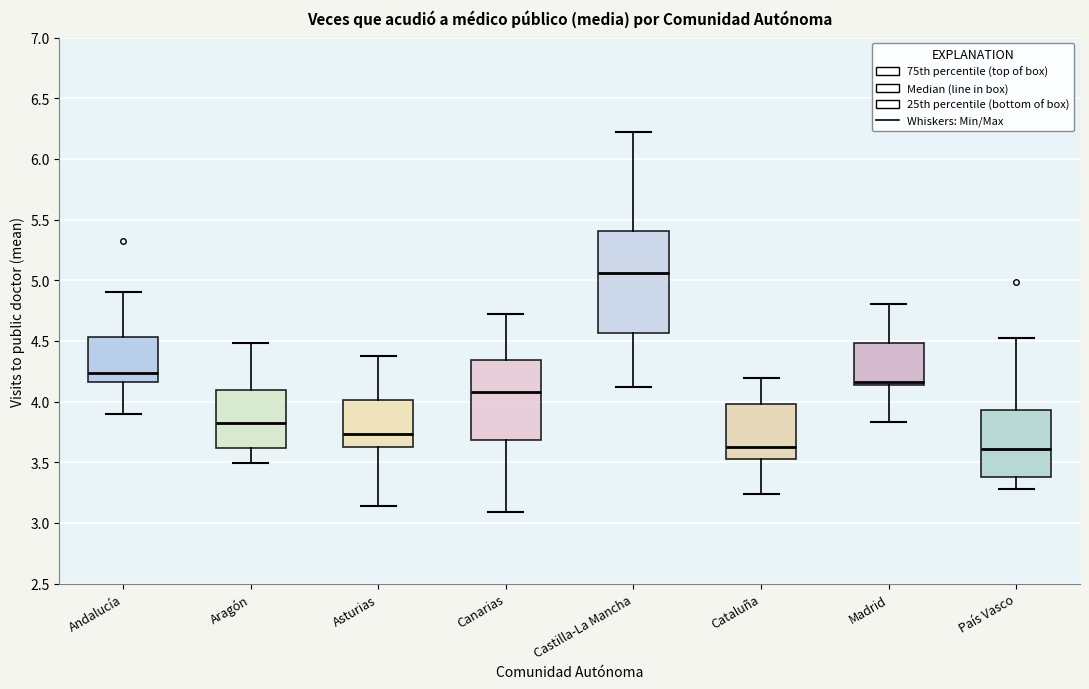

Which box is the tallest, from its lower edge to its upper edge?

Castilla-La Mancha